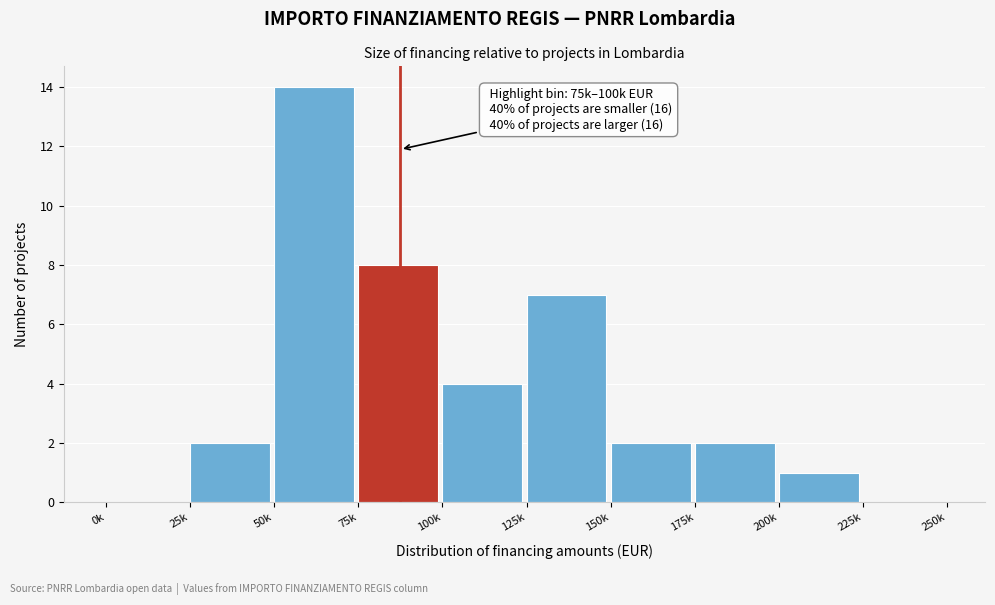

Reading right to left, list all the values displayed in this chart.

225k=0	200k=1	175k=2	150k=2	125k=7	100k=4	75k=8	50k=14	25k=2	0k=0